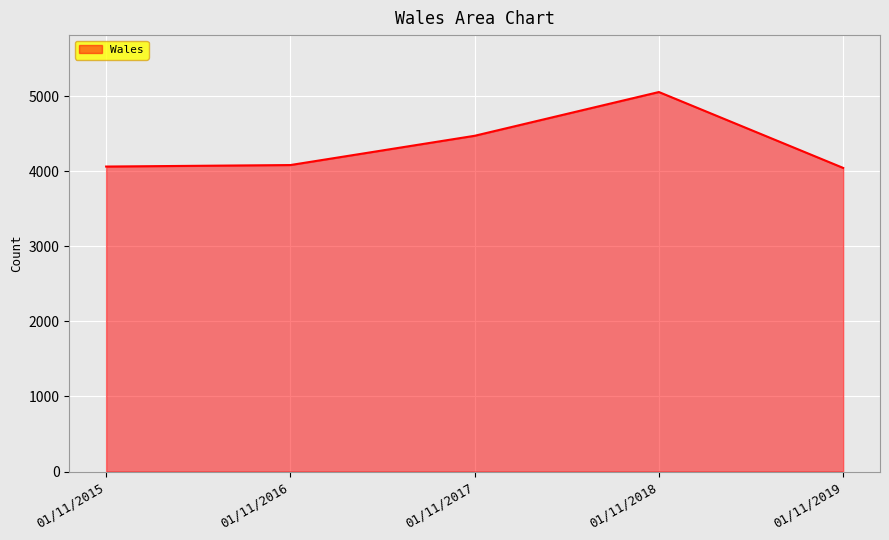

What is the difference between the second highest and second lowest values?

410